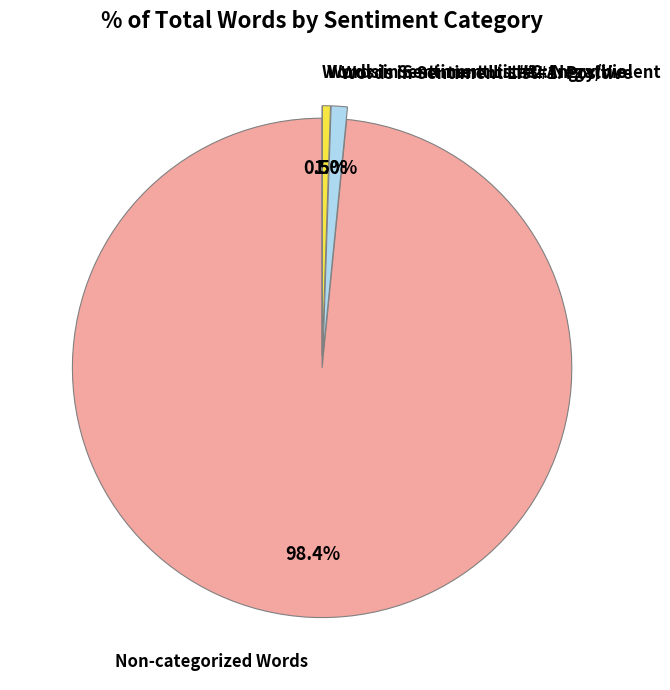

Does any single category account for the majority?

Yes